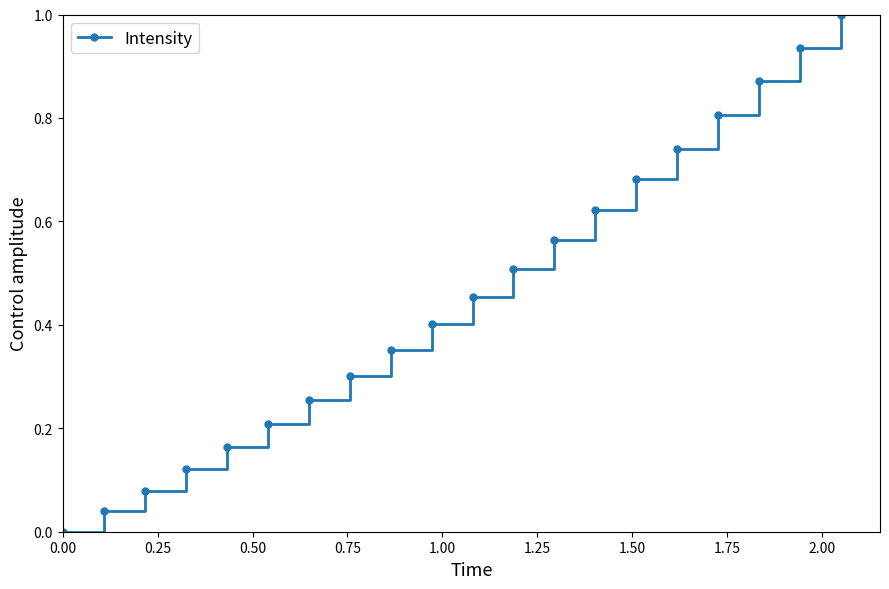

True or false: the data has more than 2 interior local peaks.

False